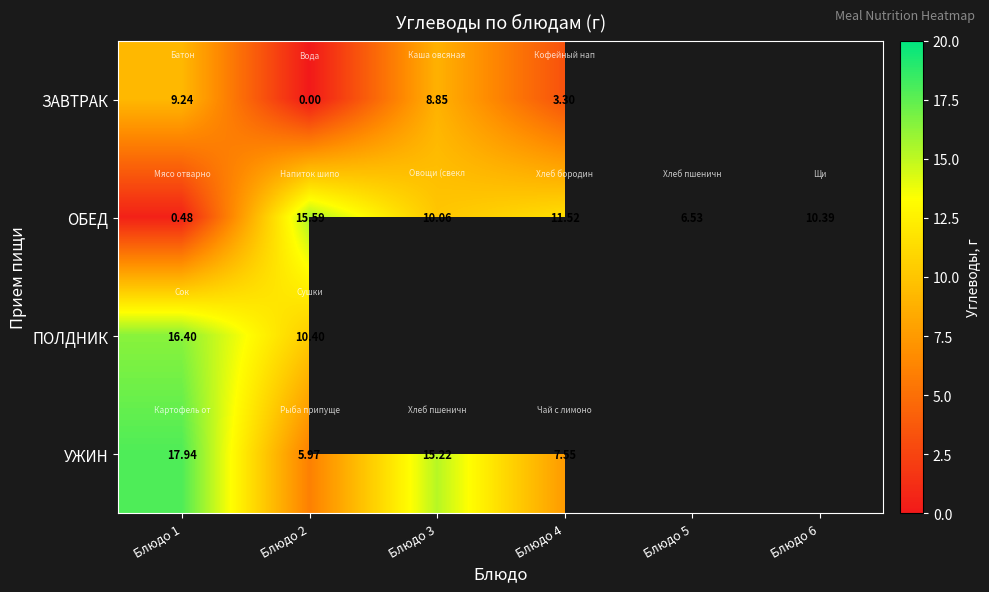

Is the value of УЖИН at Блюдо 1 greater than the value of ОБЕД at Блюдо 6?

Yes